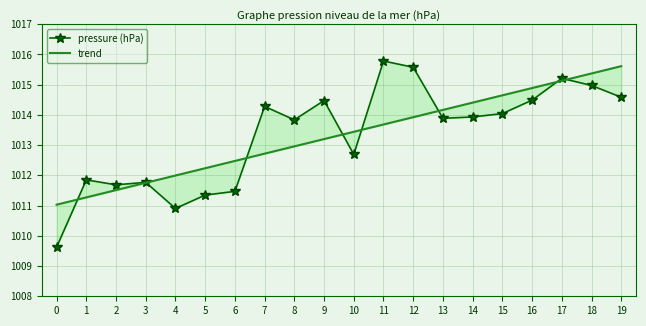

Which series has the largest range (max minus min)?

pressure (hPa)